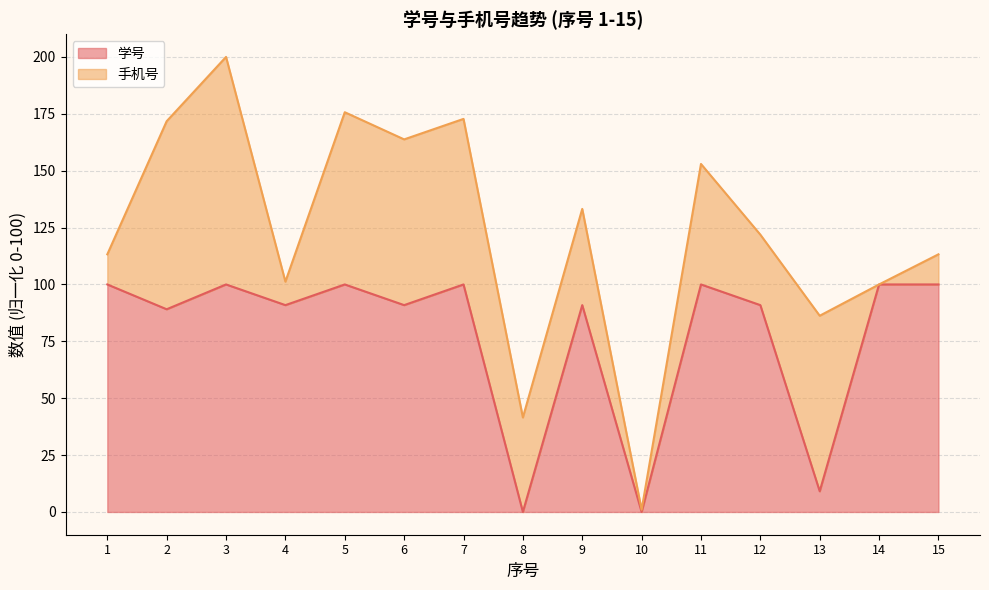

Does the chart display data point markers on the line(s)?

No